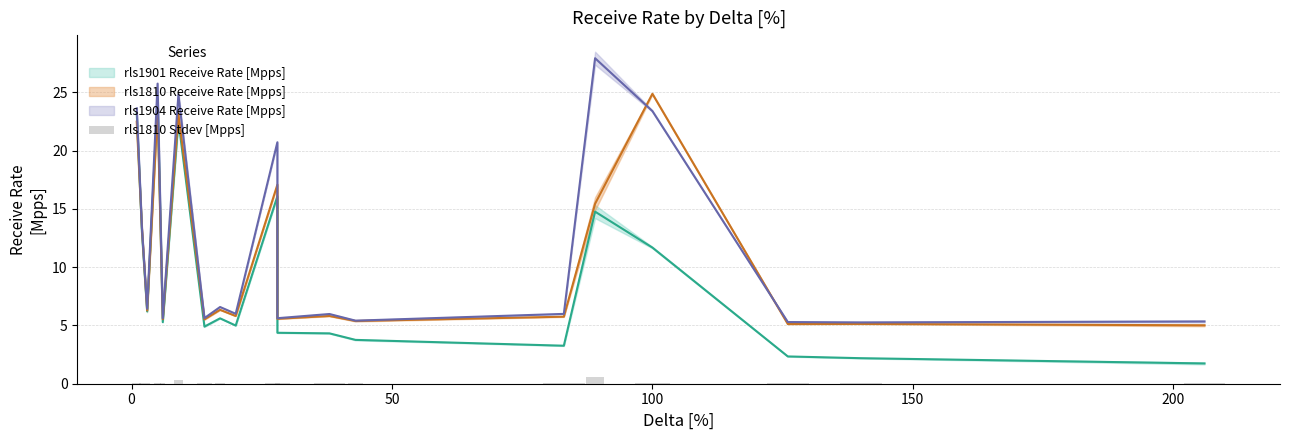

How many bars are there in total?

19